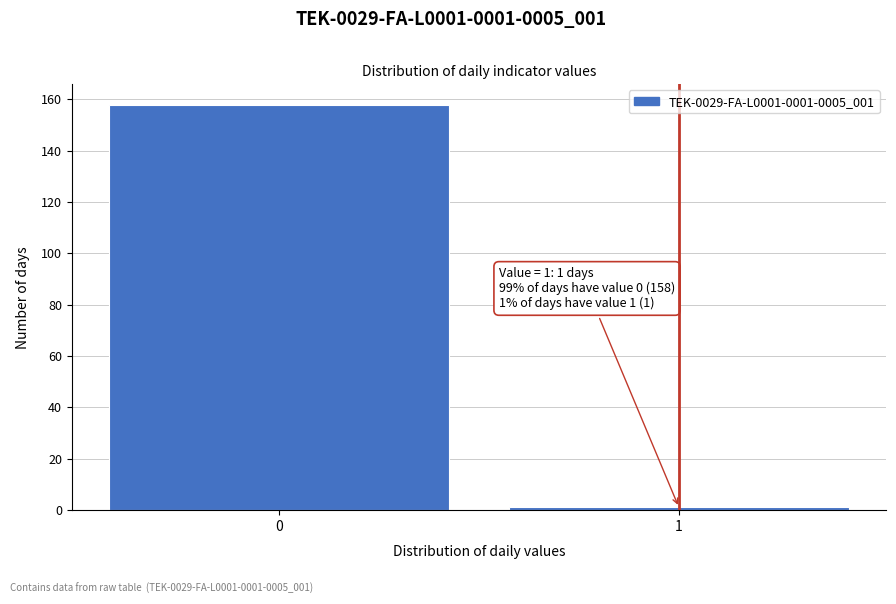

Reading left to right, transcribe all the data shown in this chart.

158	1